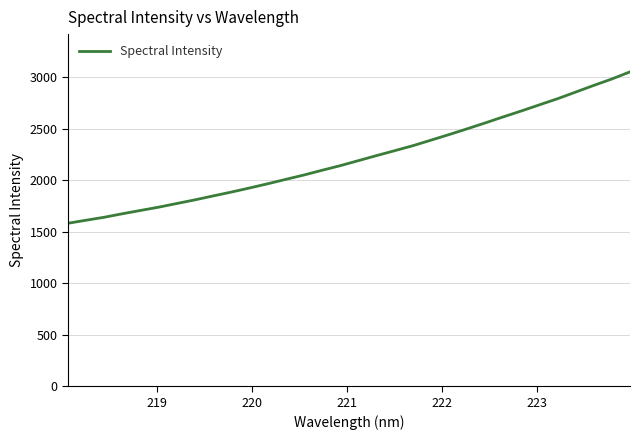

What is the difference between the maximum and minimum values?

1470.5